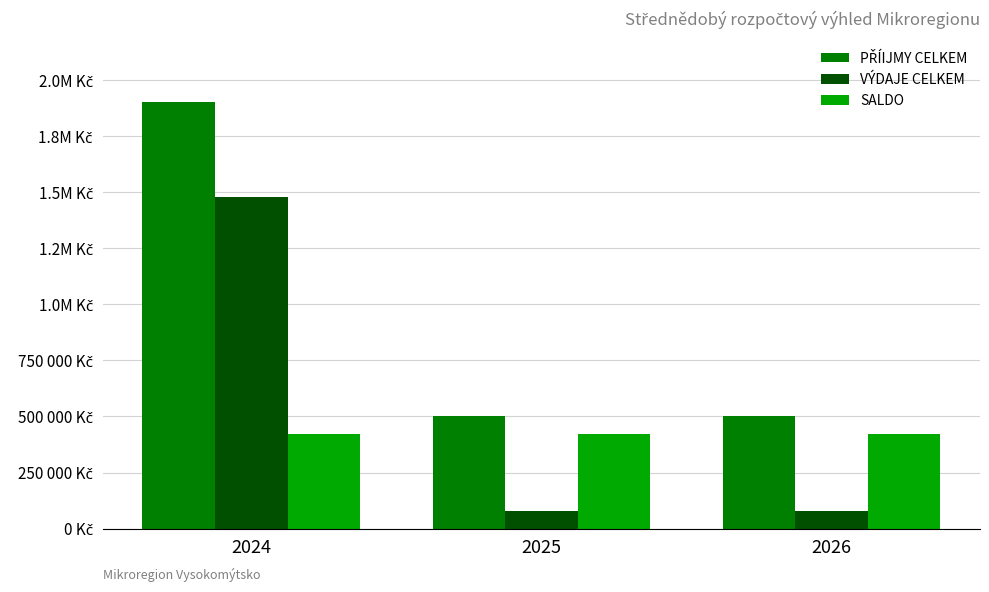

How many VÝDAJE CELKEM values are between 80000 and 1480000?

3